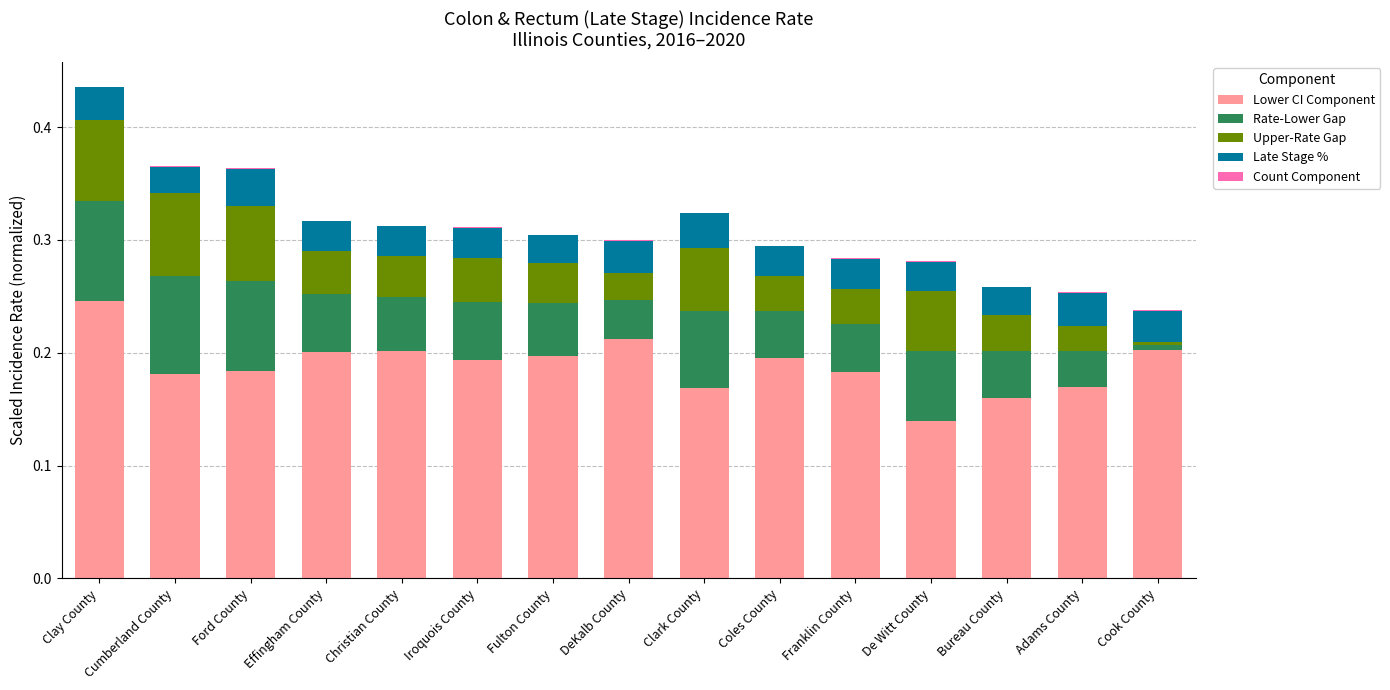

At which category is the sum across all series the highest?

Clay County